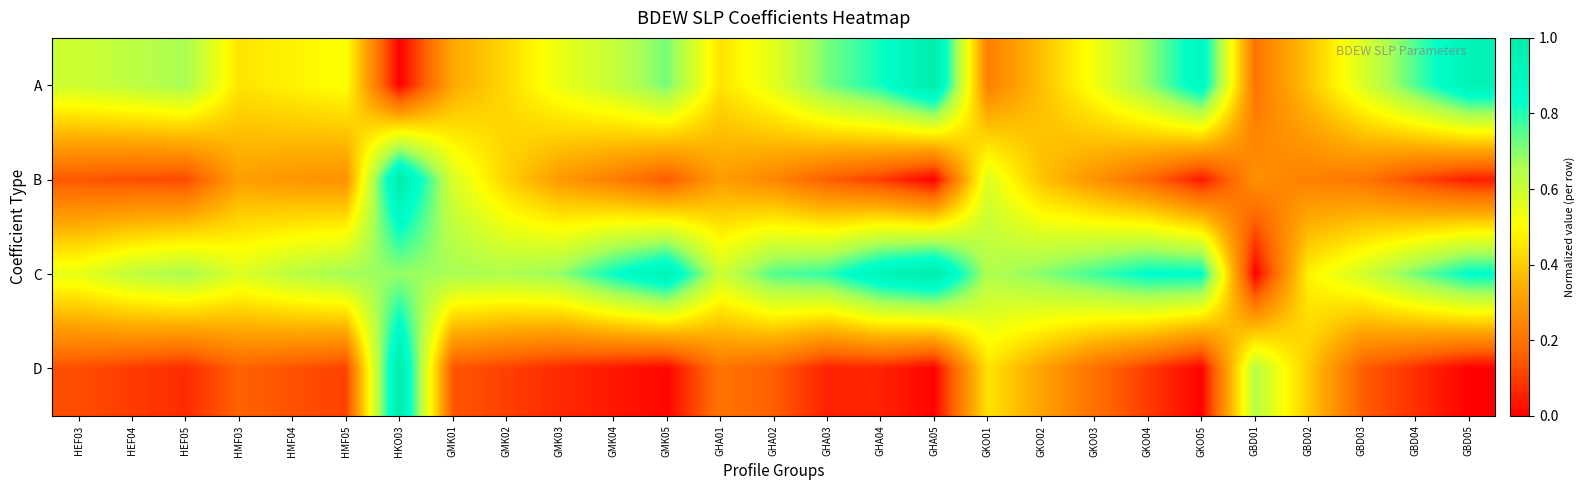

At which category is the sum across all series the highest?

HKO03